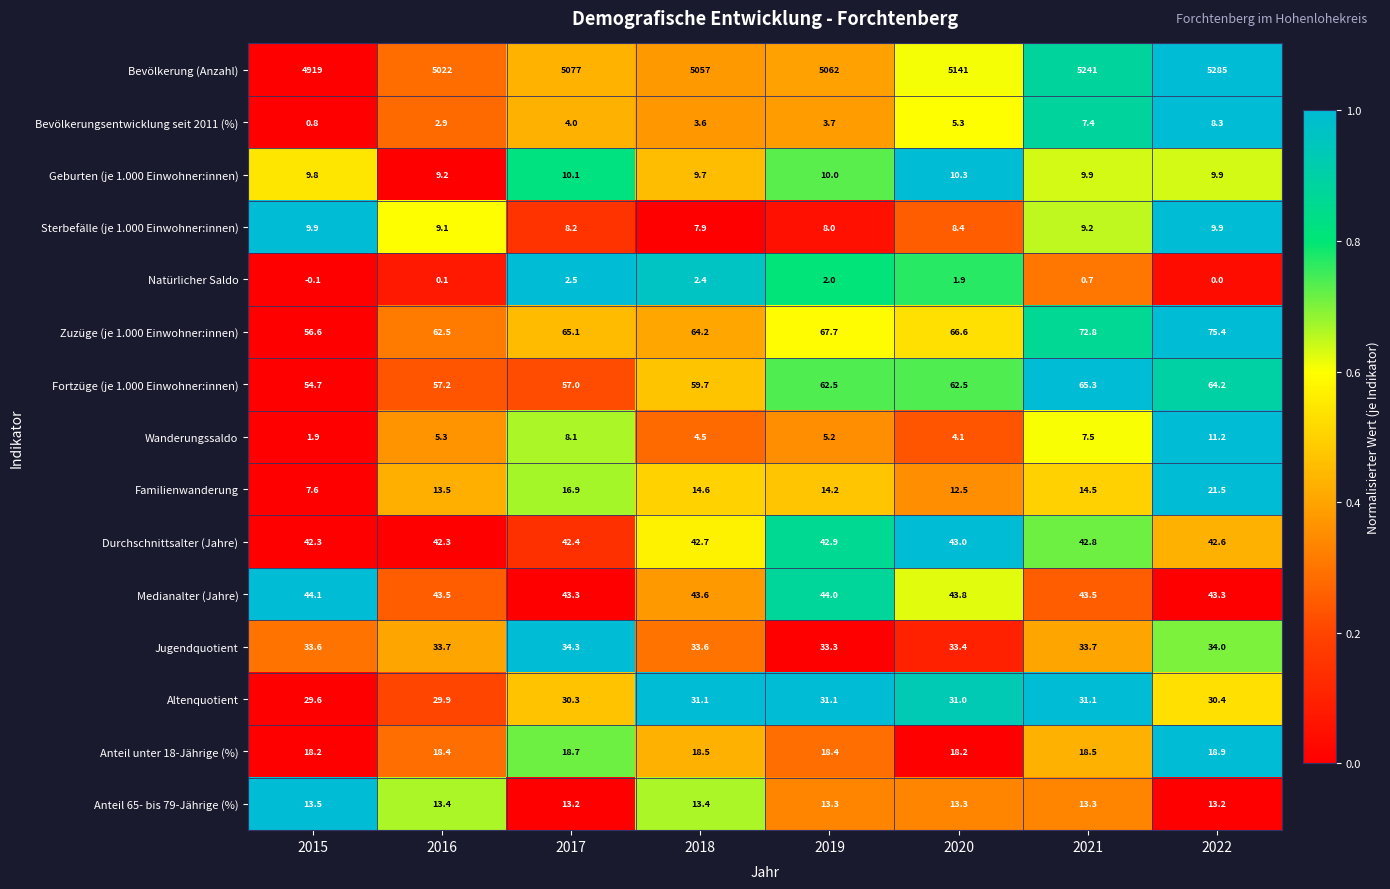

At which category does the chart reach its minimum across all series?

2015